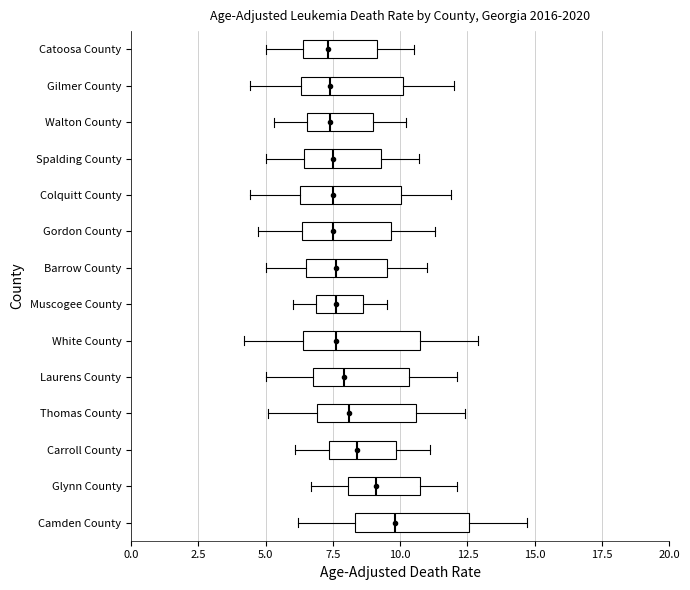

Which box has the furthest to the right median line?

Camden County